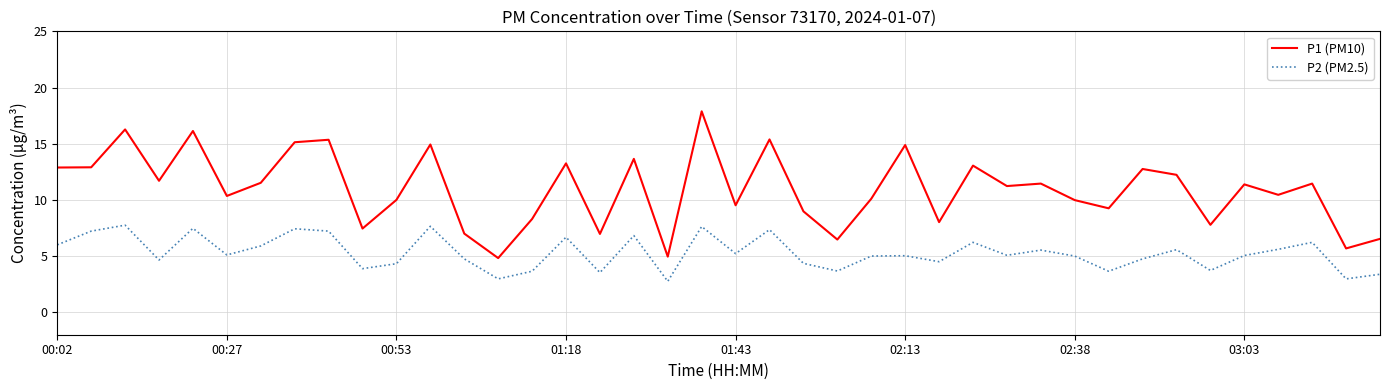

What is the difference between the maximum and minimum values in the P1 (PM10) series?

13.1